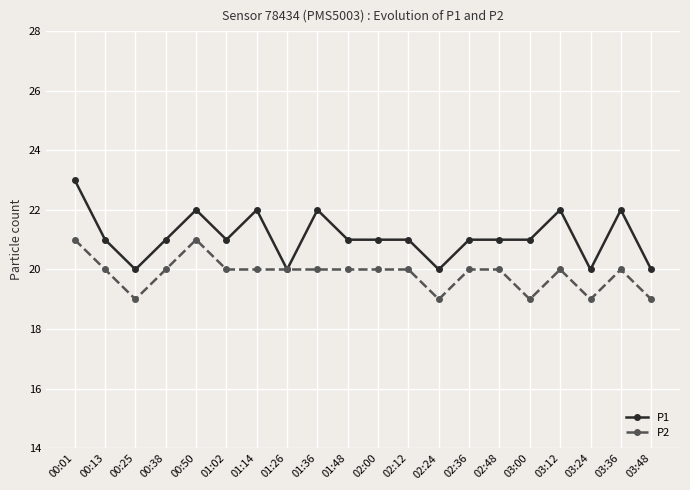

What is the value of the P1 point at the 8th from the left?

20